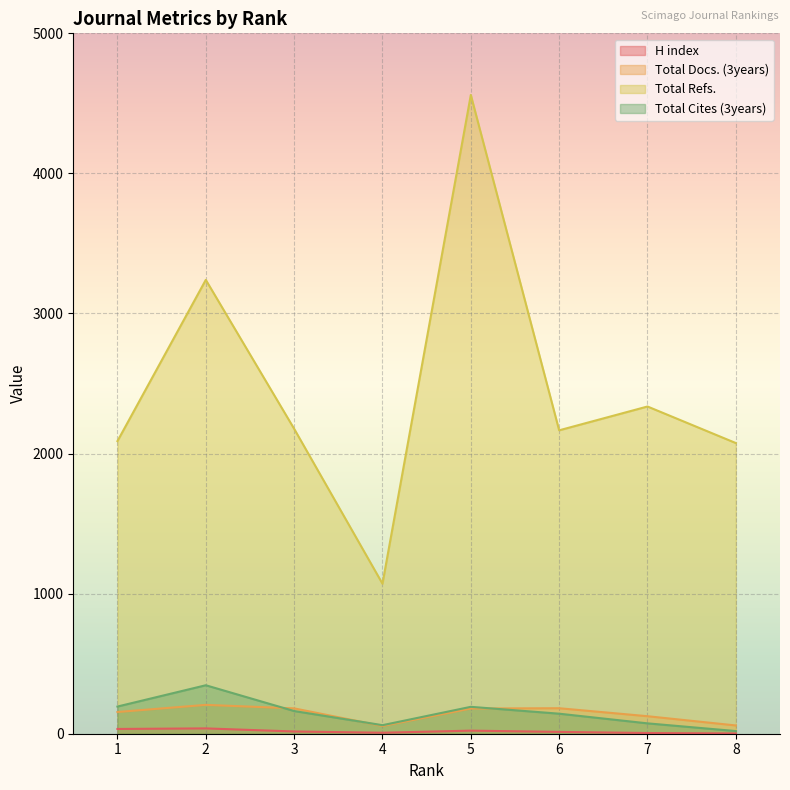

Rank the series at 1 from highest to lowest value.

Total Refs., Total Cites (3years), Total Docs. (3years), H index